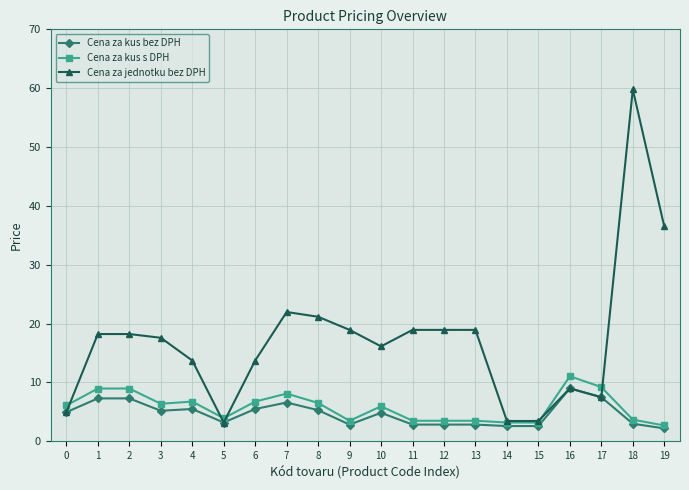

The value of Cena za jednotku bez DPH at 16 is 11.8. True or false?

False